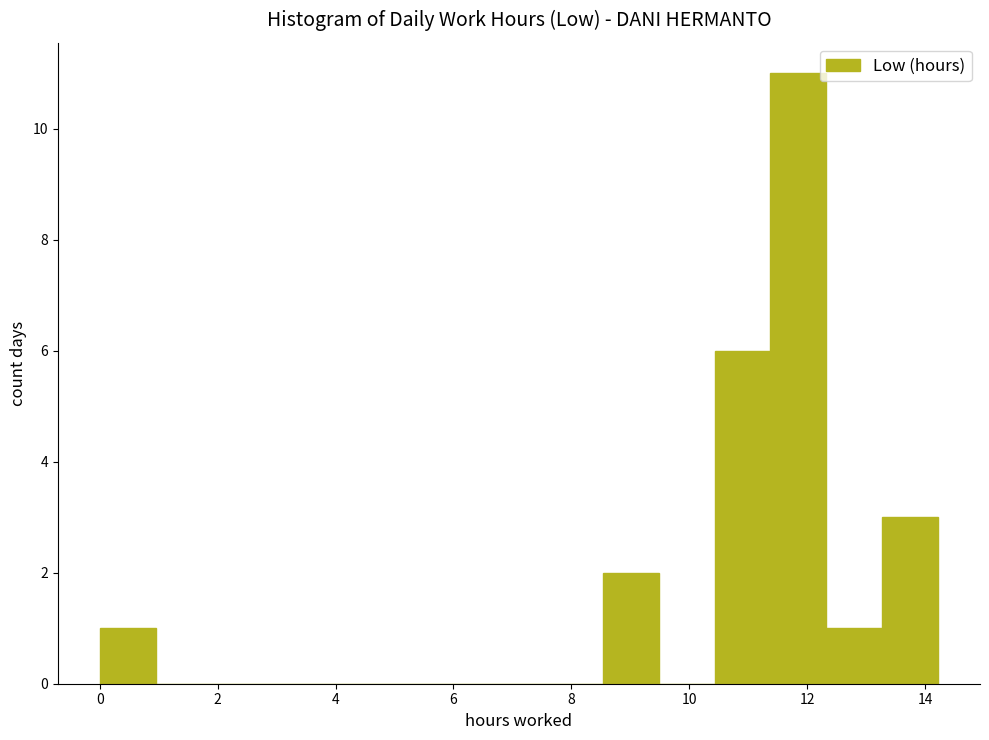

Reading left to right, transcribe this chart: for each bar, give the range it covers on the x-axis and its height. Neither the bar edges nor the heights are printed on the chart, so give them approximately, as read against the axes.

0.0 to 1.0: 1
1.0 to 1.8: 0
1.8 to 2.8: 0
2.8 to 3.8: 0
3.8 to 4.8: 0
4.8 to 5.6: 0
5.6 to 6.6: 0
6.6 to 7.6: 0
7.6 to 8.6: 0
8.6 to 9.4: 2
9.4 to 10.4: 0
10.4 to 11.4: 6
11.4 to 12.4: 11
12.4 to 13.2: 1
13.2 to 14.2: 3